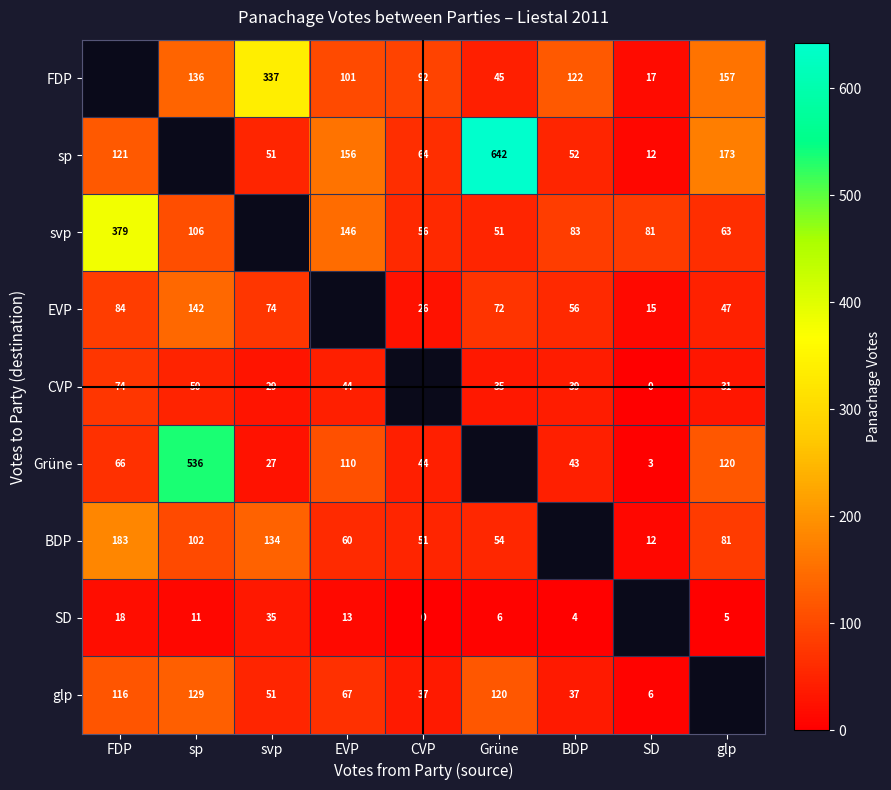

What is the sum of the glp values at SD and Grüne?

126